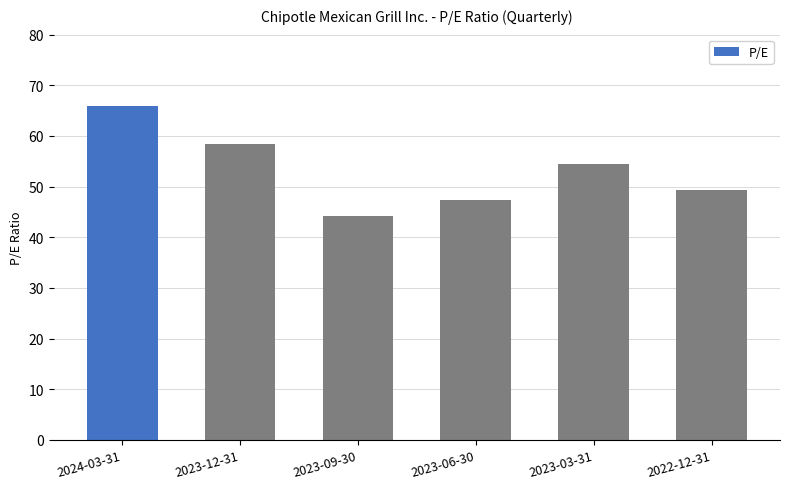

Are the bars horizontal?

No